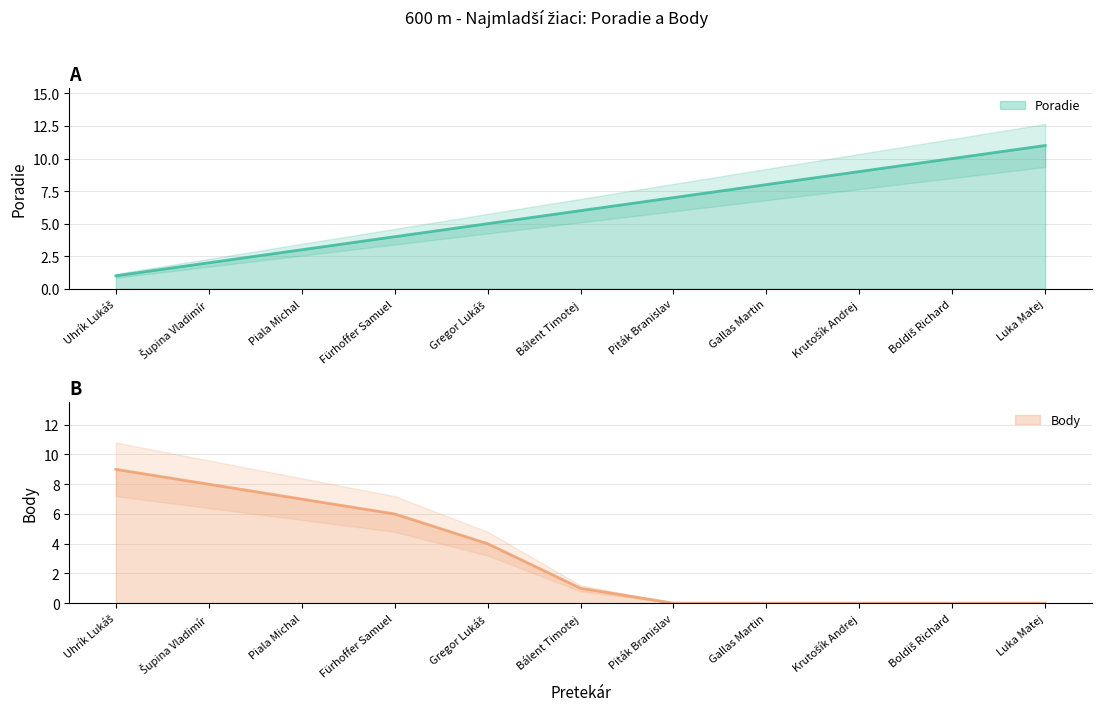

List the series in order of their overall mean, highest first.

Poradie, Body